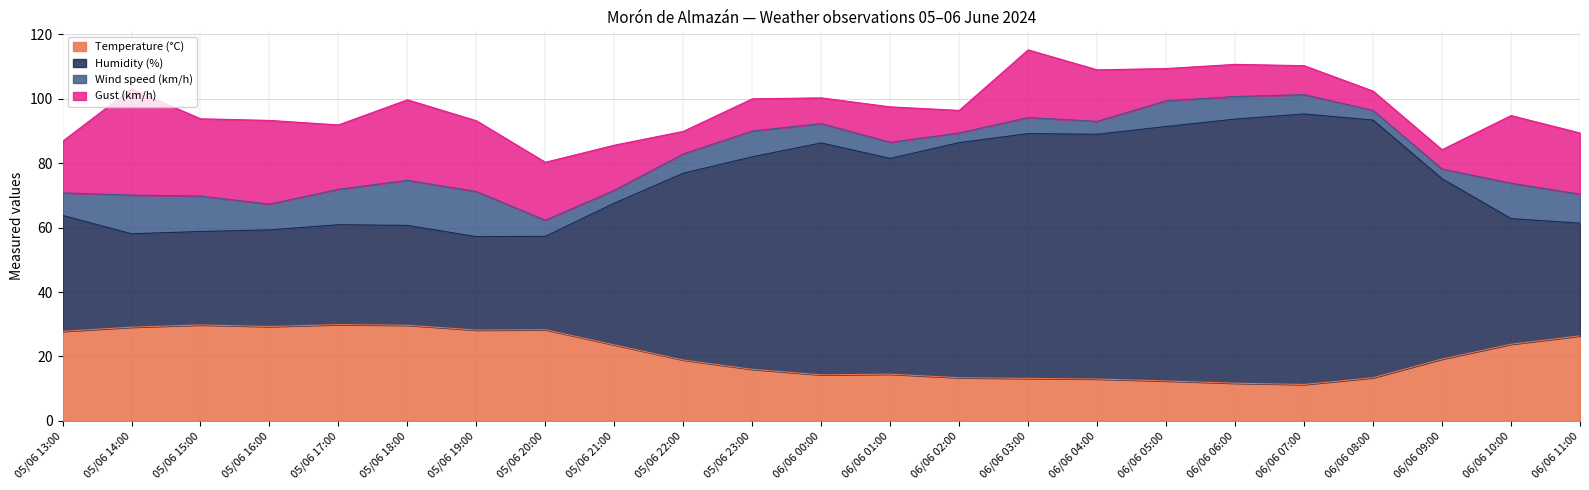

True or false: Temperature (°C) has a value of 14.6 at 05/06 17:00.

False